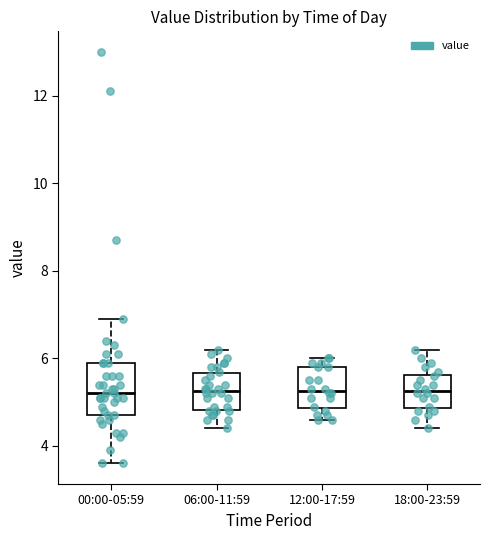

Reading left to right, transcribe this box plot: for each box, give where its median line is, the range the box spans, and where its two whiskers end, as read against the y-axis. The values are not printed on the chart, so give them approximately, as read against the axis.

00:00-05:59: median 5.2, box 4.8 to 6.0, whiskers 3.6 to 7.0
06:00-11:59: median 5.2, box 4.8 to 5.6, whiskers 4.4 to 6.2
12:00-17:59: median 5.2, box 4.8 to 5.8, whiskers 4.6 to 6.0
18:00-23:59: median 5.2, box 4.8 to 5.6, whiskers 4.4 to 6.2